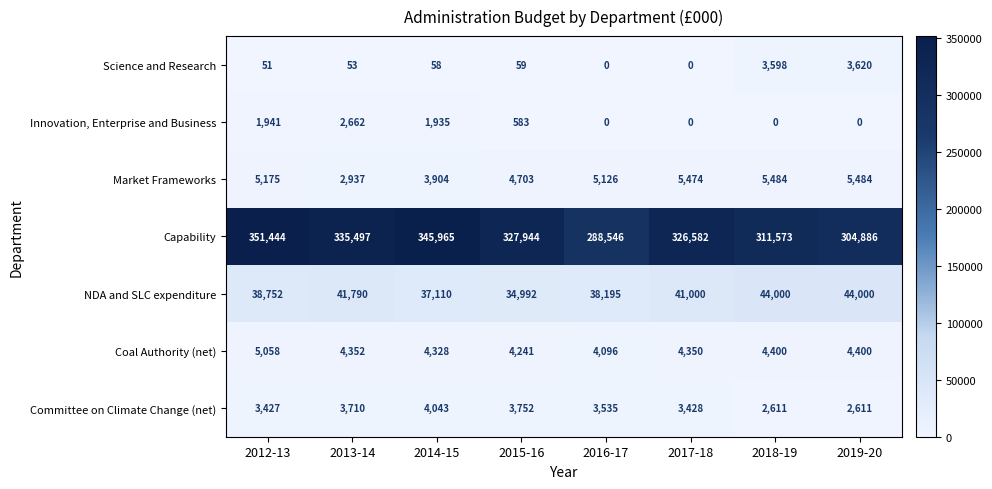

True or false: NDA and SLC expenditure has a value of 28925 at 2013-14.

False